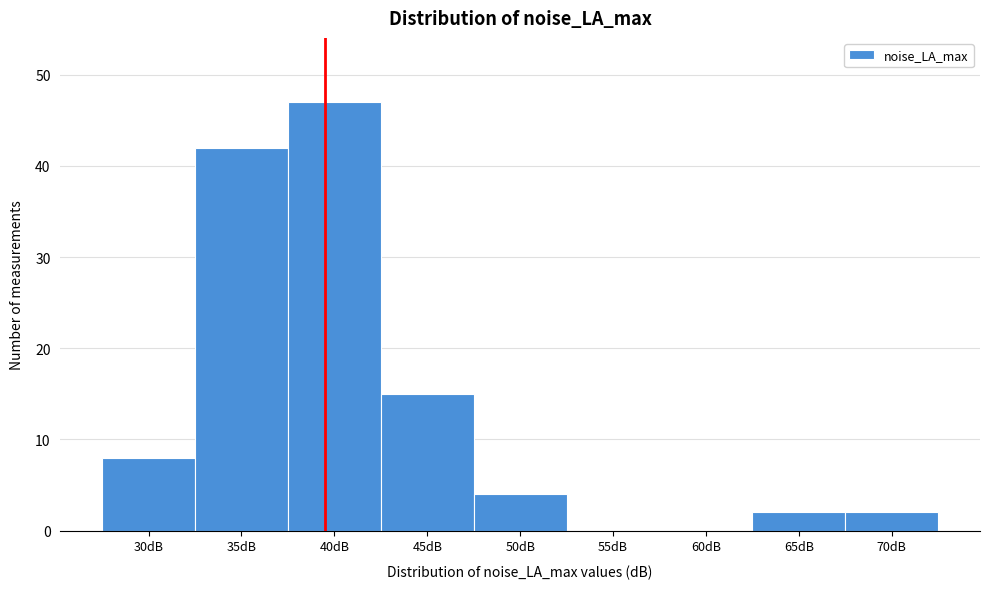

Reading left to right, transcribe all the data shown in this chart.

30dB=8	35dB=42	40dB=47	45dB=15	50dB=4	55dB=0	60dB=0	65dB=2	70dB=2